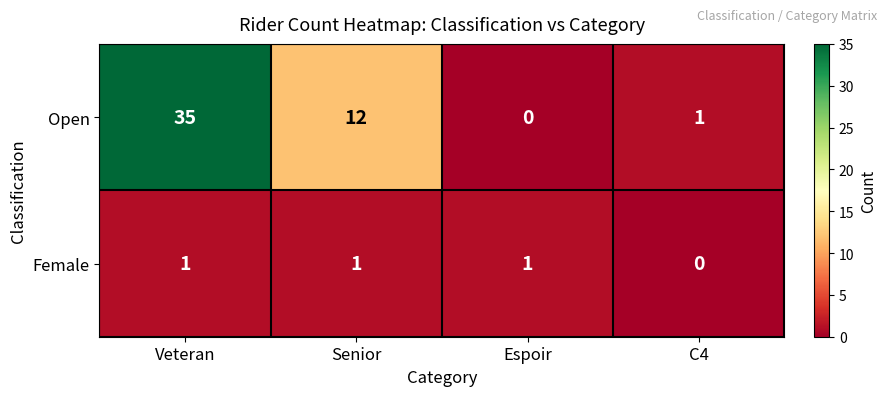

Where is Female nearest to the value 0?

C4